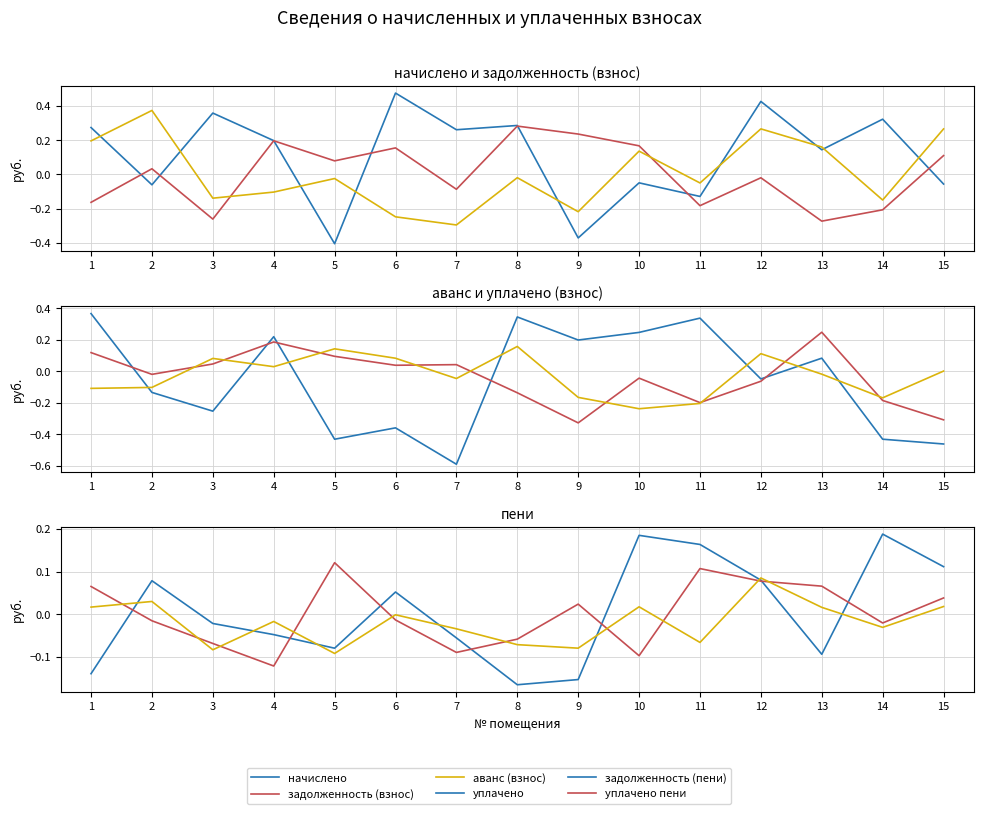

Rank the categories by начислено value from lowest to highest.

5, 3, 9, 8, 11, 7, 14, 4, 6, 13, 1, 10, 15, 2, 12